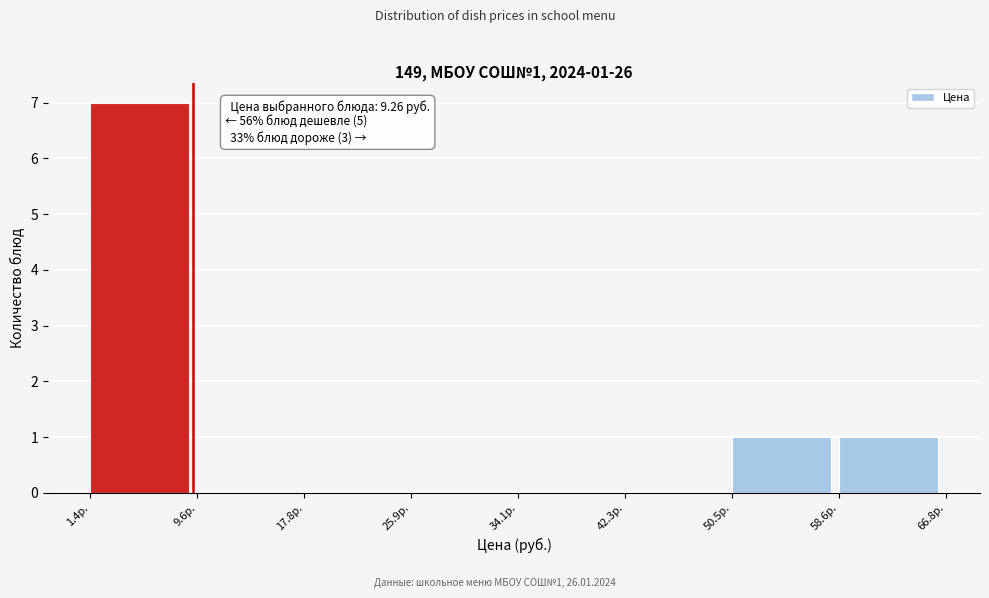

Over which range of the x-axis is the bar tallest?

1 to 10